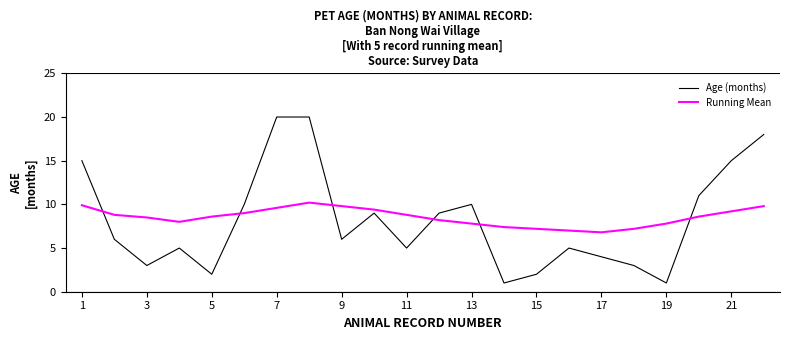

Which series has the widest spread of values?

Age (months)